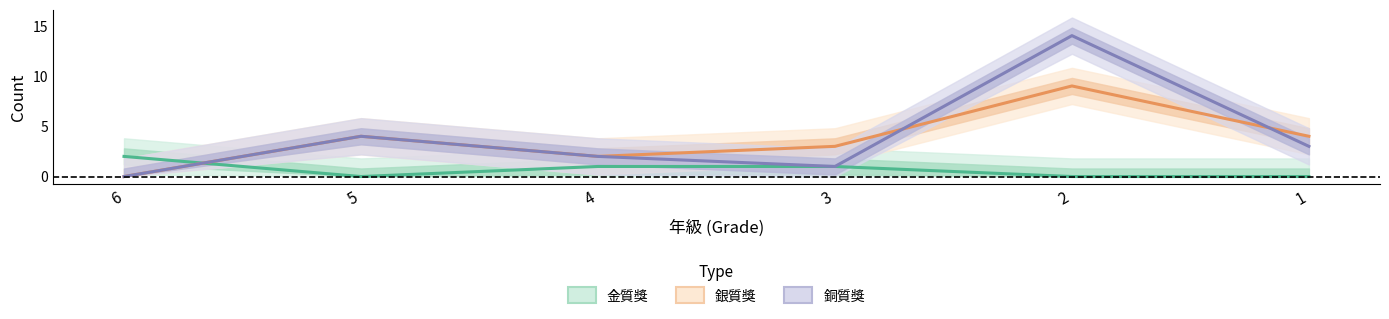

At how many categories does at least one series exceed 7?

1